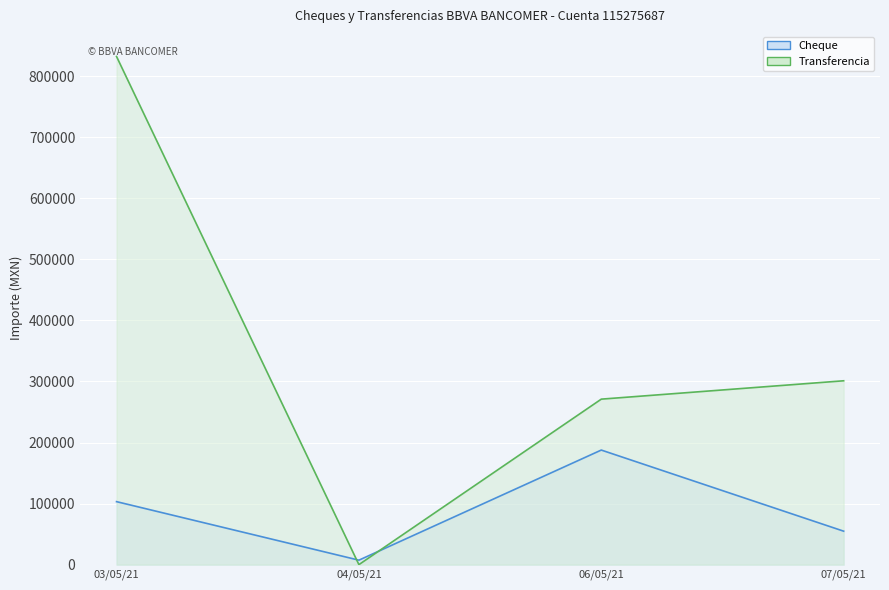

Which series changed the most between 03/05/21 and 04/05/21?

Transferencia